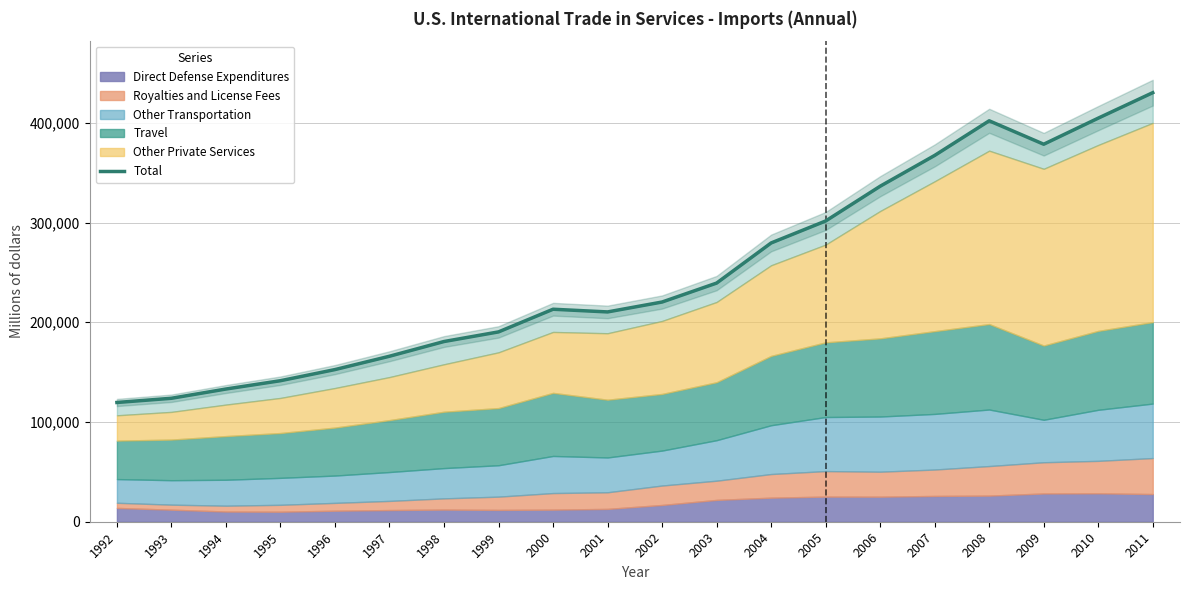

List the labels in order of value, largest first.

2011, 2010, 2008, 2009, 2007, 2006, 2005, 2004, 2003, 2002, 2000, 2001, 1999, 1998, 1997, 1996, 1995, 1994, 1993, 1992